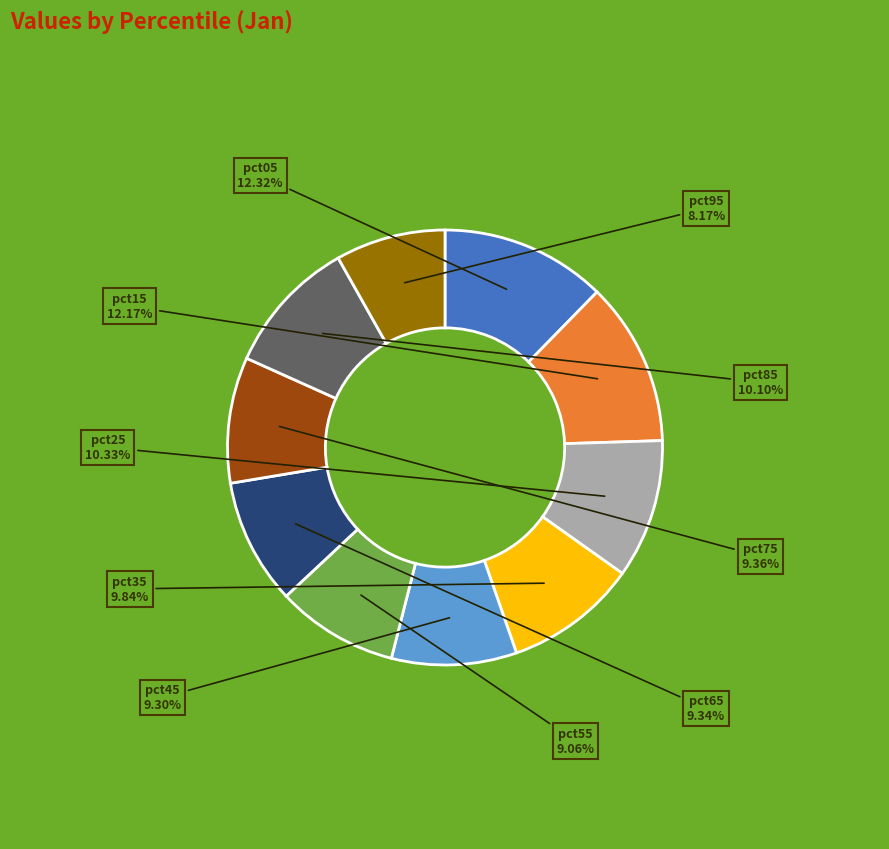

Combined, do pct35 and pct45 account for over 50%?

No